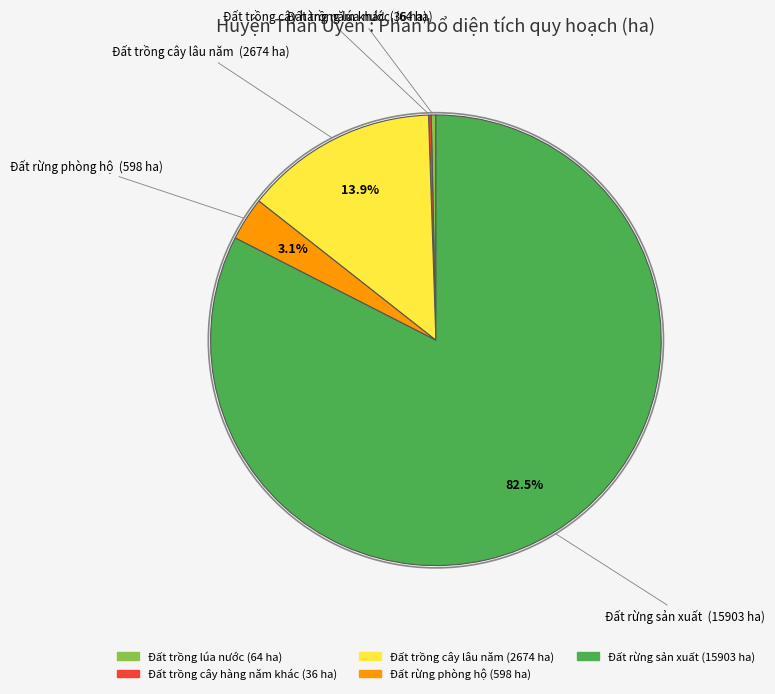

What portion of the pie excludes Đất rừng phòng hộ?

96.9%